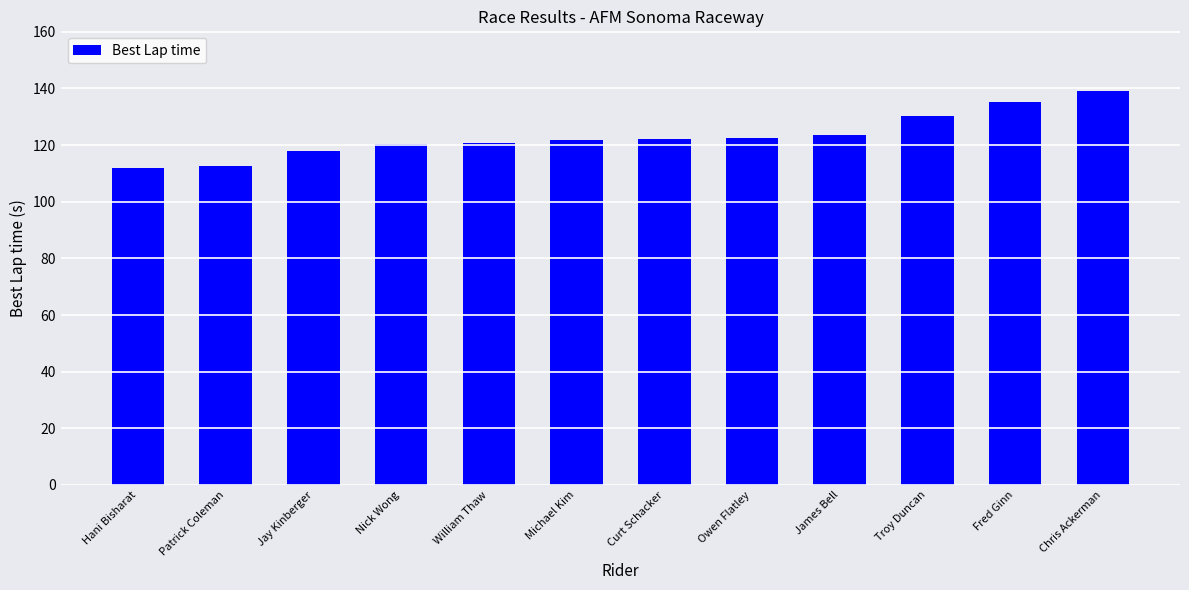

Which category has the highest value across all series?

Chris Ackerman